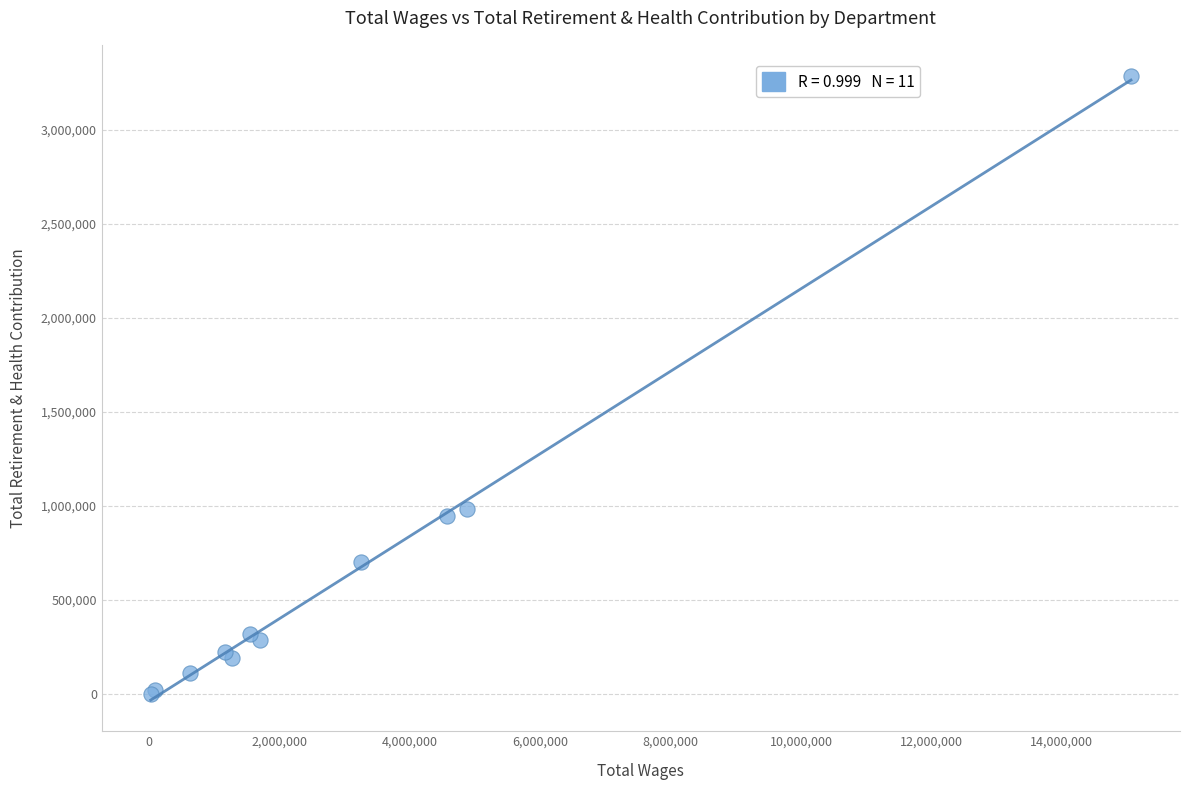

What Y value in the scatter plot is closest to 1643780?

984674